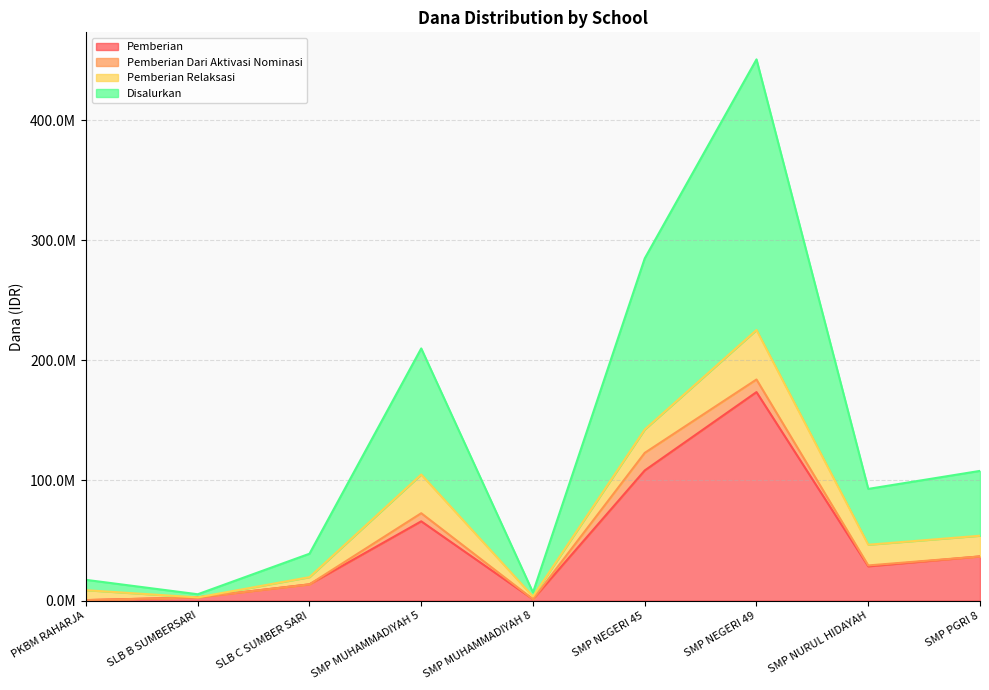

In Pemberian, how many points are higher than both neighbors (excluding endpoints)?

2